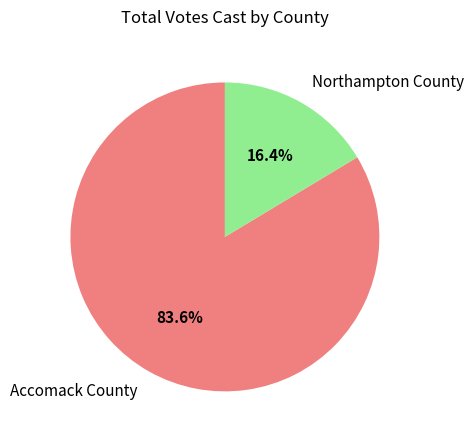

What percentage do Northampton County and Accomack County together represent?

100.0%